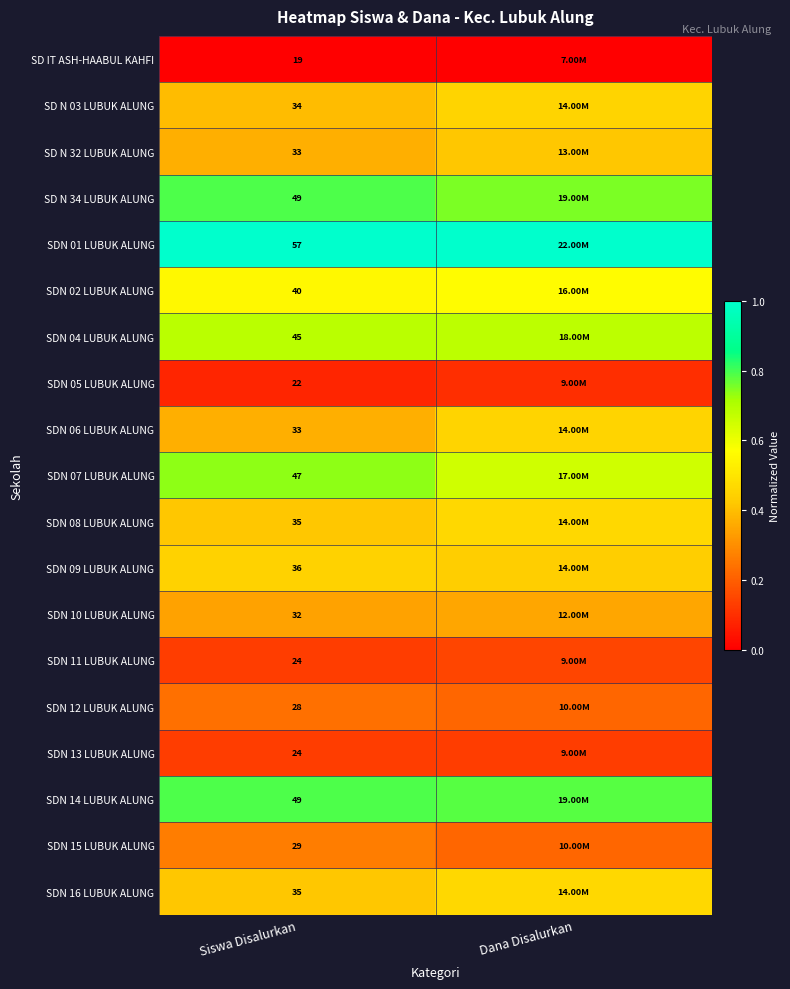

True or false: SD N 34 LUBUK ALUNG has a value of 0.5 at Siswa Disalurkan.

False